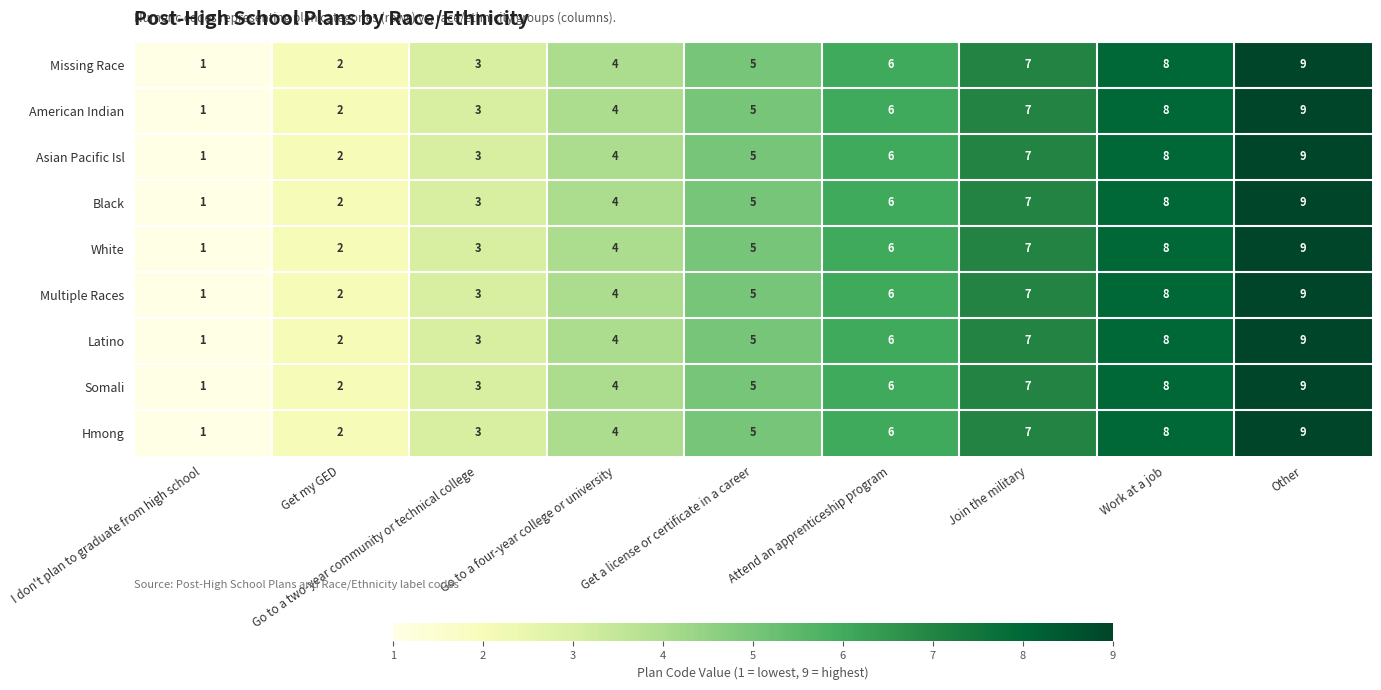

What is the total value across all series at Attend an apprenticeship program?

54